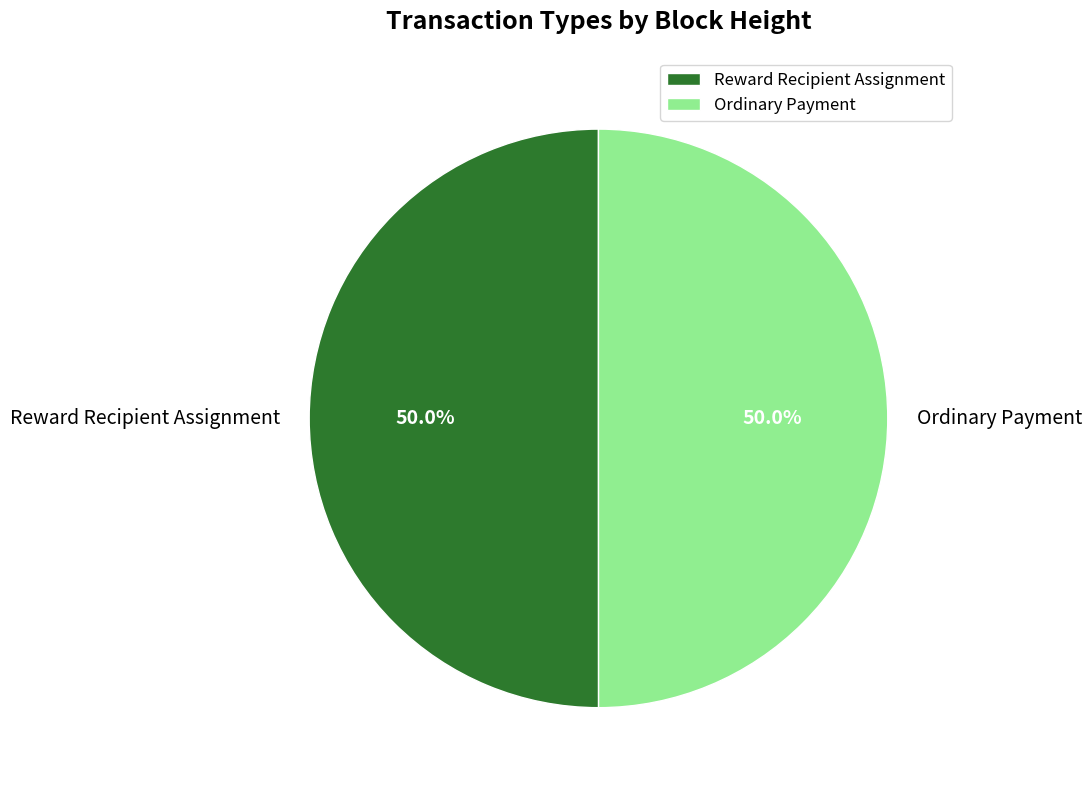

Approximately how many times larger is the value at Reward Recipient Assignment compared to Ordinary Payment?

1.0